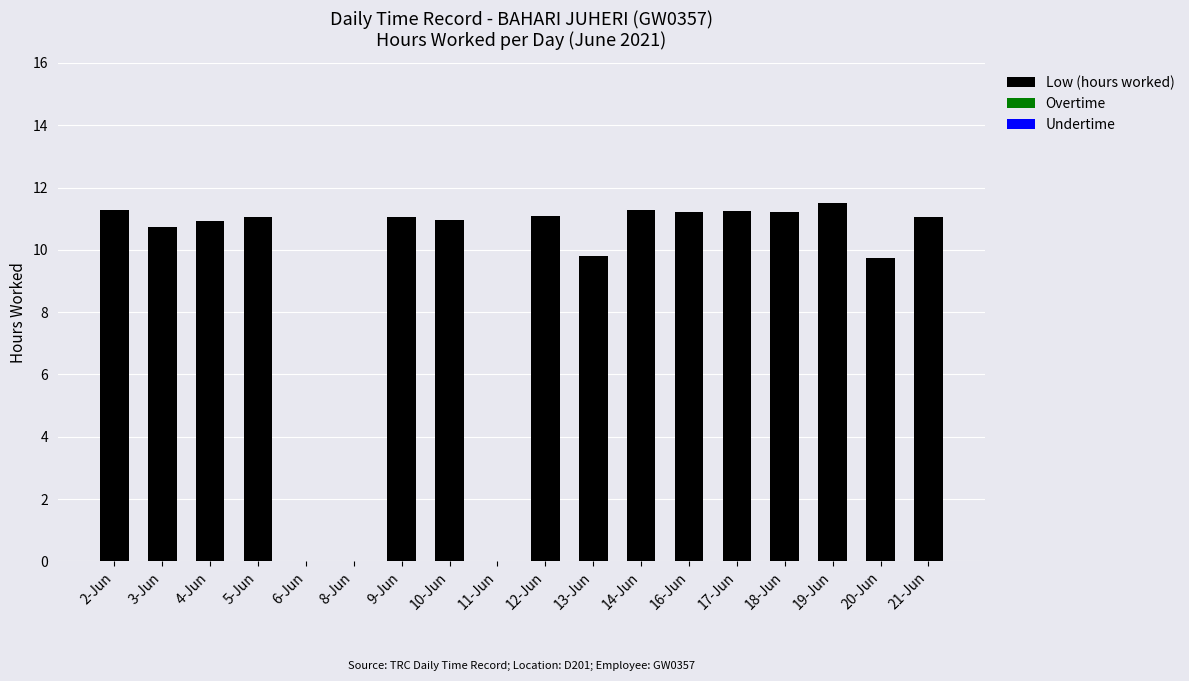

True or false: the data shows 11.2 at 18-Jun.

True